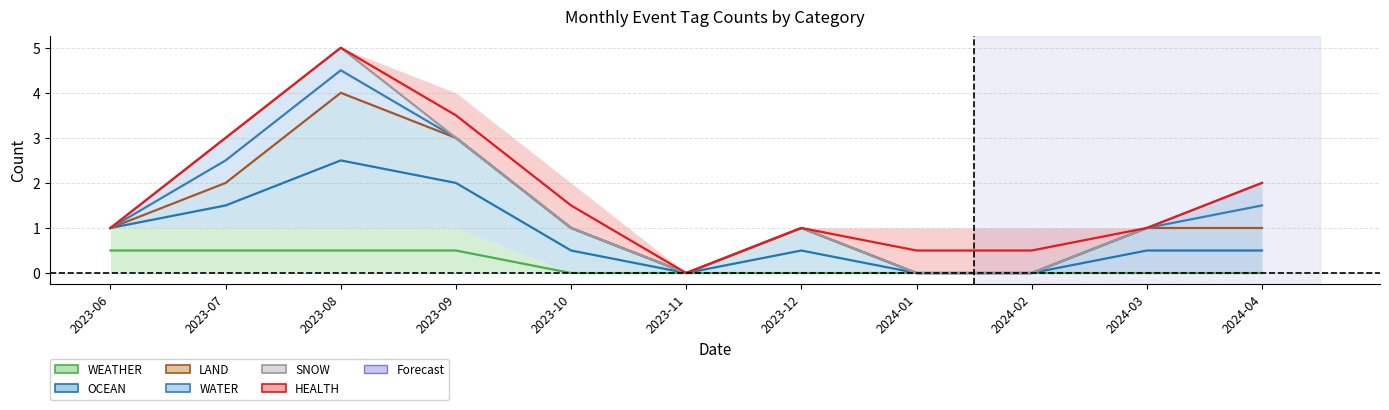

Does the chart display data point markers on the line(s)?

No